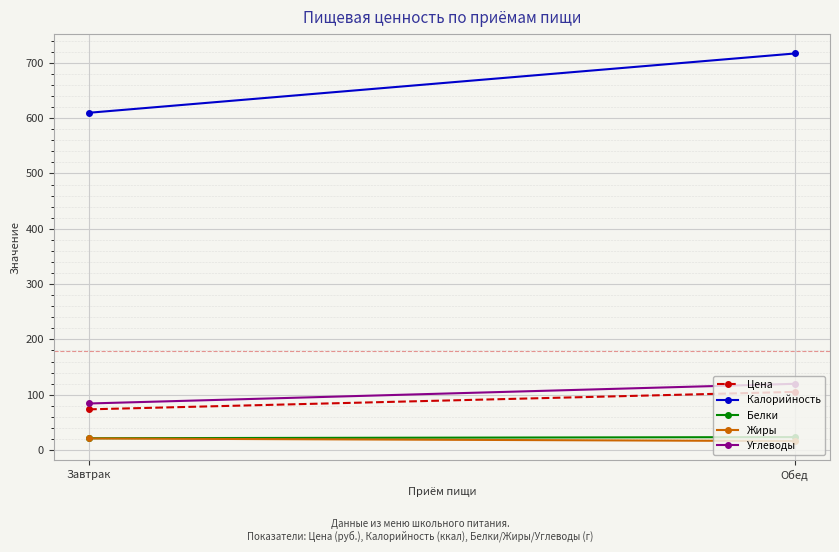

What is the sum of all Белки values?

44.6